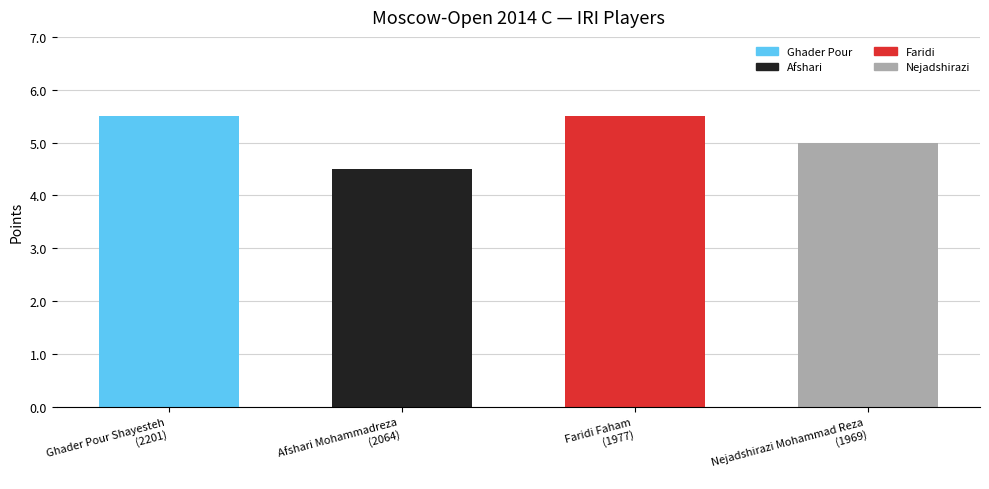

At which category does the chart reach its minimum across all series?

Afshari Mohammadreza